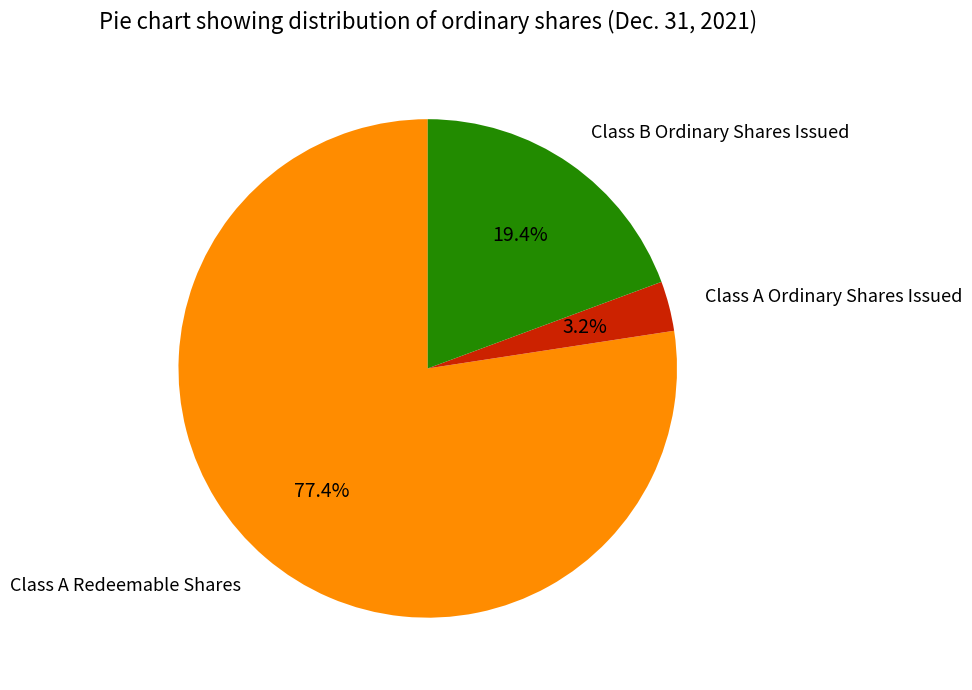

Does any single category account for the majority?

Yes